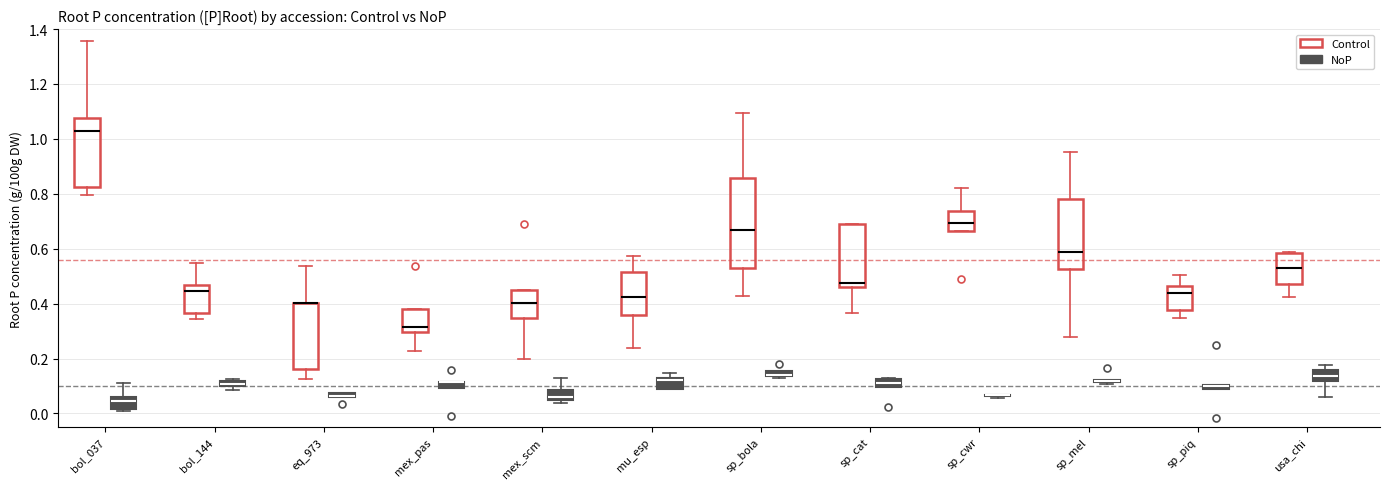

Comparing the boxes themselves (not the whiskers), which one is the tallest?

sp_bola (Control)